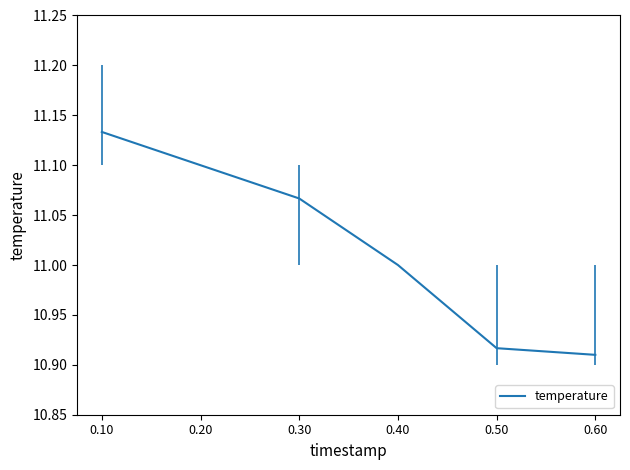

At which category does the chart reach its peak across all series?

0.10